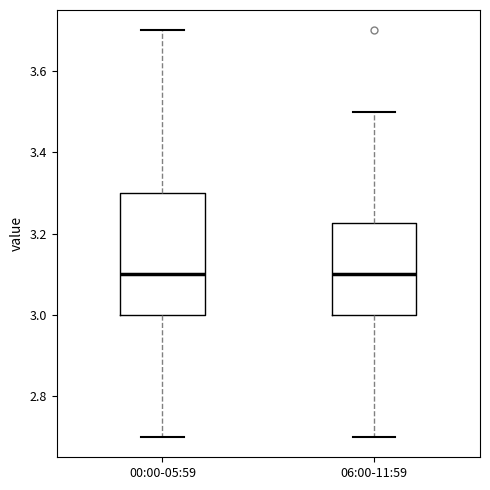

Where is the upper edge of the box for 00:00-05:59 on the y-axis? The values are not printed on the chart, so give them approximately, as read against the axis.

3.30